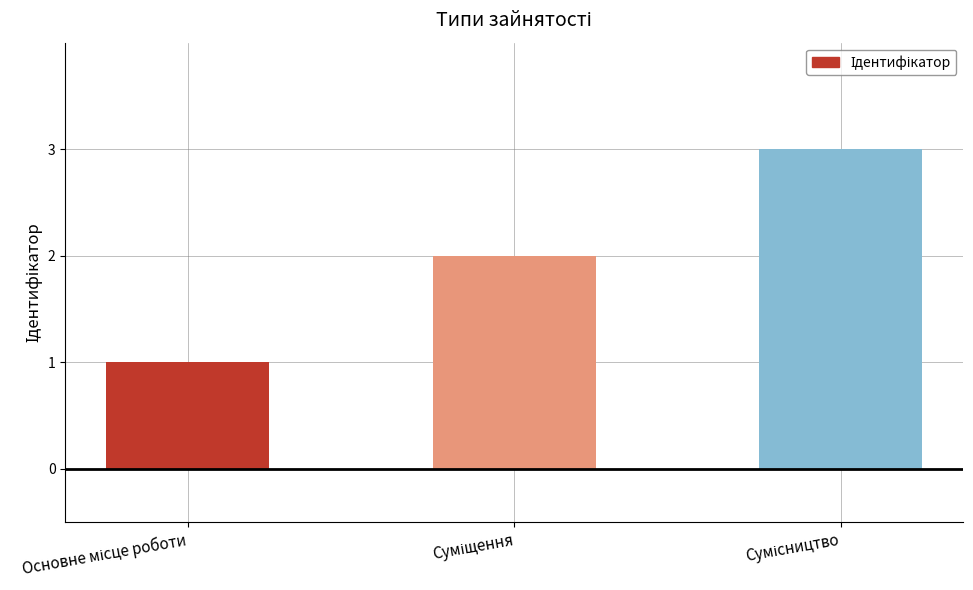

What is the maximum value shown in the chart?

3